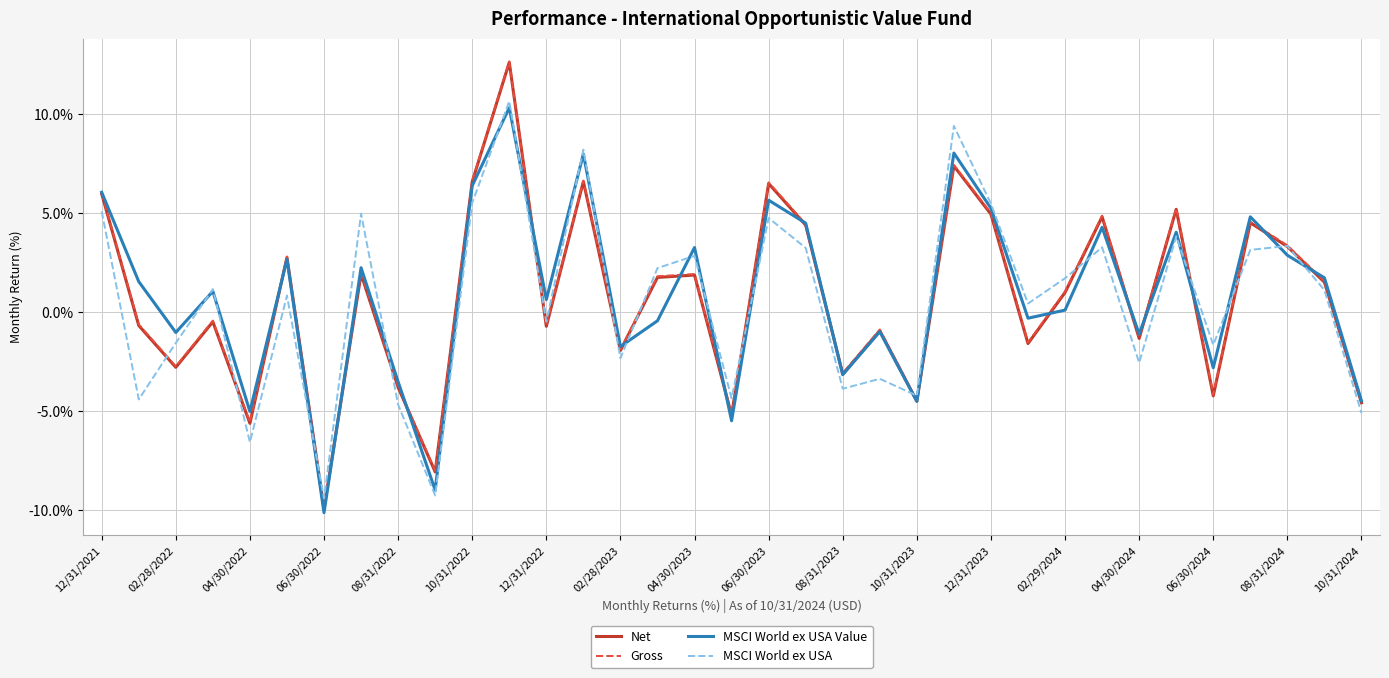

What are all the series names shown in the legend?

Net, Gross, MSCI World ex USA Value, MSCI World ex USA